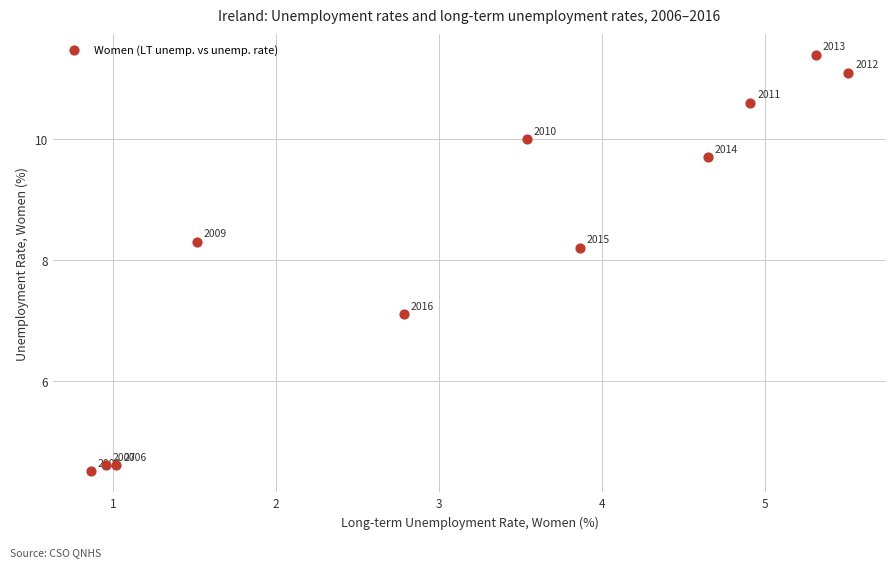

What Y value in the scatter plot is closest to 7?

7.1